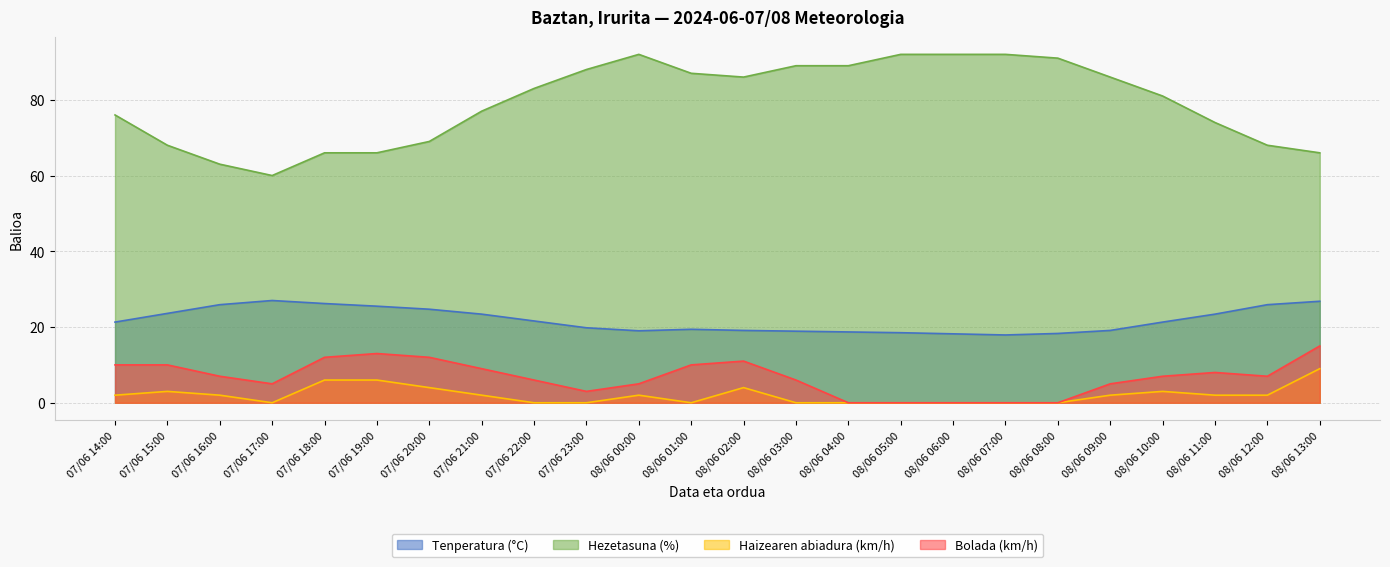

At which label does Hezetasuna (%) first exceed 83?

07/06 23:00